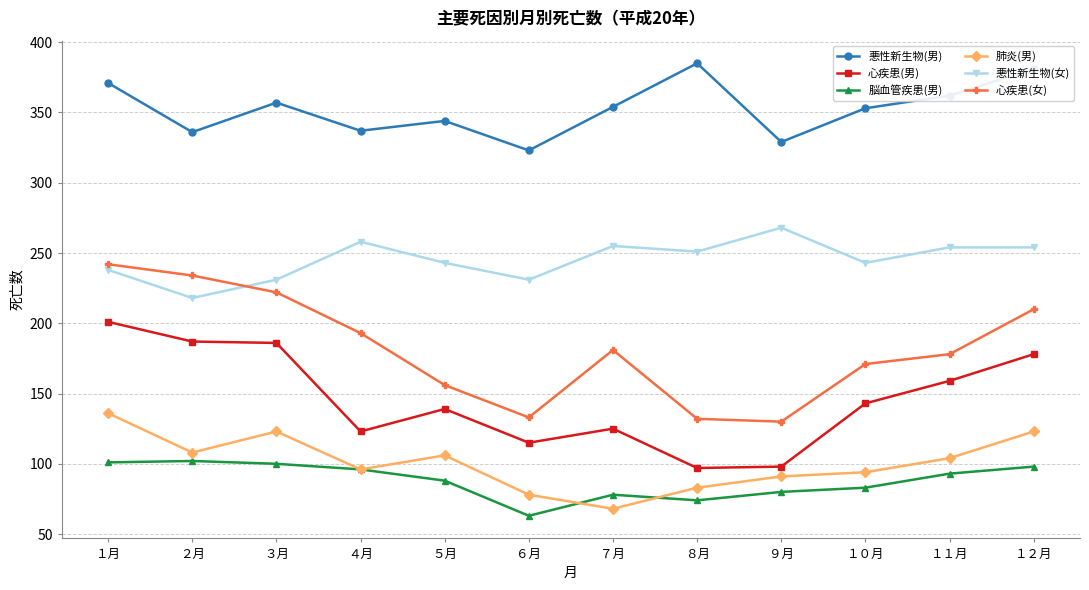

What is the label of the 2nd point from the right?

１１月